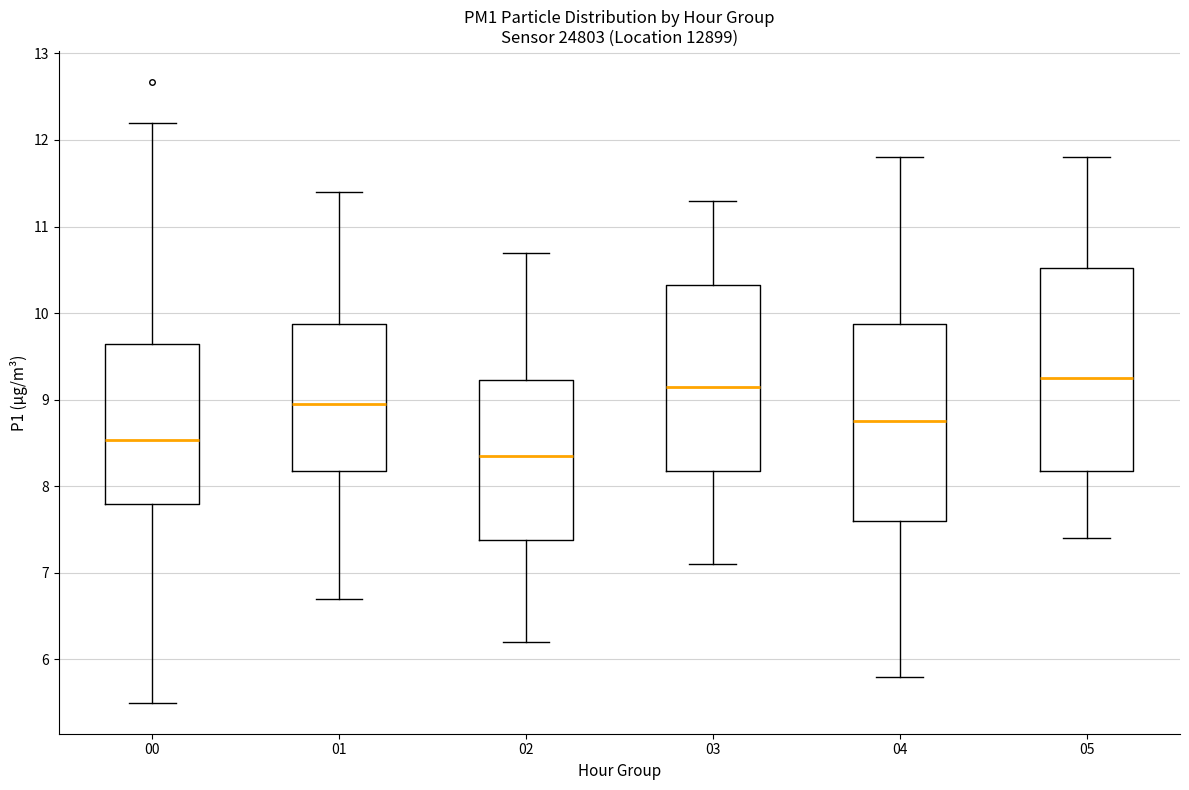

Which box's median line is the highest?

05